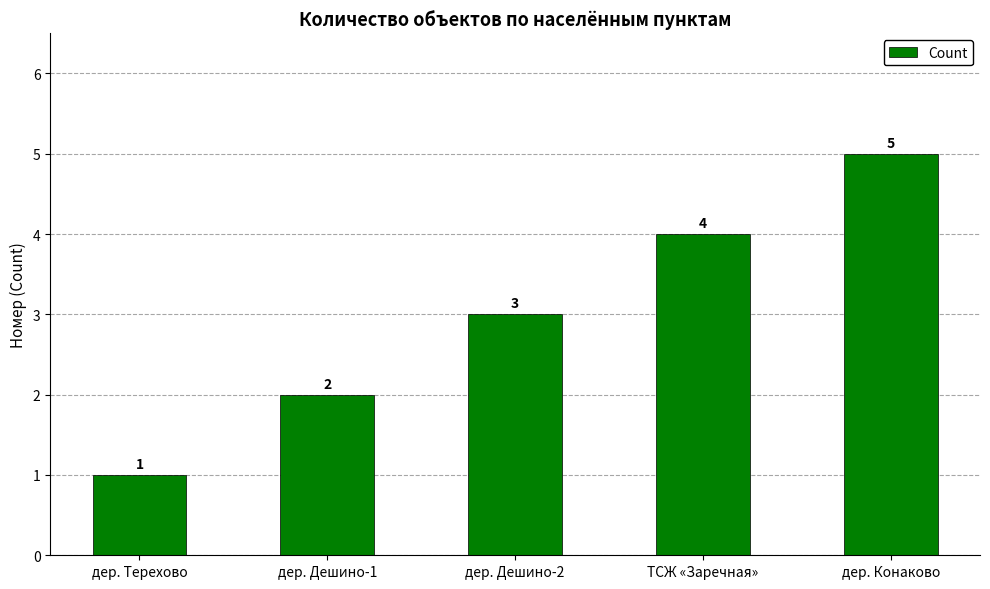

Reading right to left, what are all the values shown in this chart?

дер. Конаково=5	ТСЖ «Заречная»=4	дер. Дешино-2=3	дер. Дешино-1=2	дер. Терехово=1